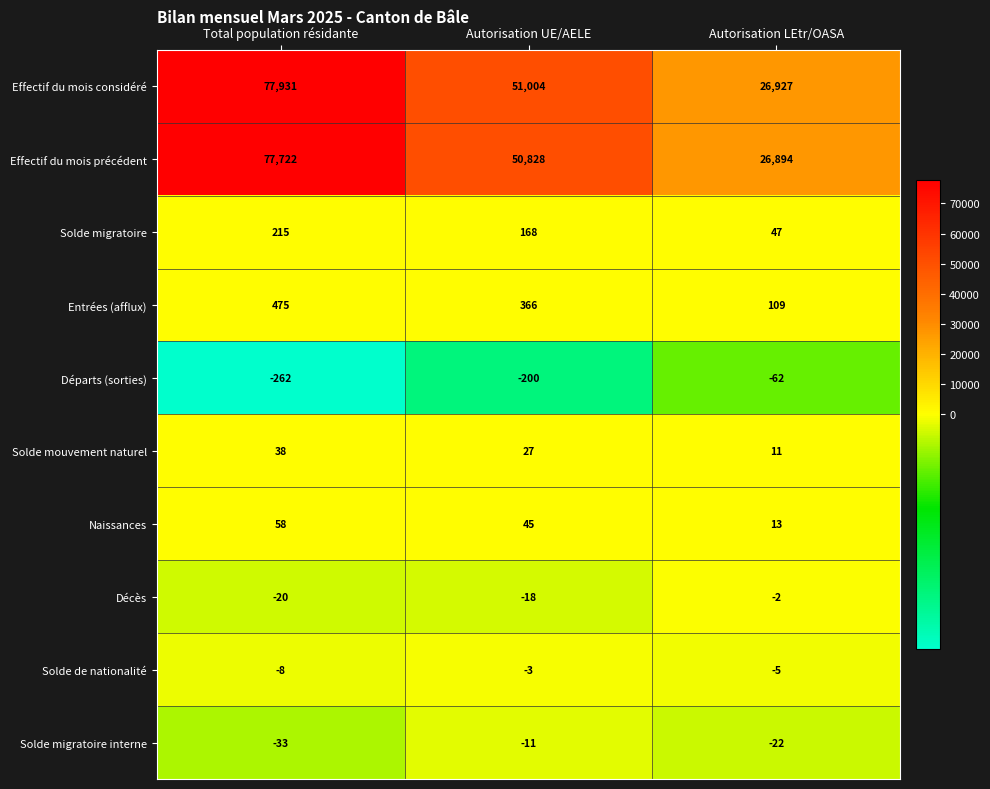

List the series in order of their peak value, highest first.

Effectif du mois considéré, Effectif du mois précédent, Entrées (afflux), Solde migratoire, Naissances, Solde mouvement naturel, Décès, Solde de nationalité, Solde migratoire interne, Départs (sorties)